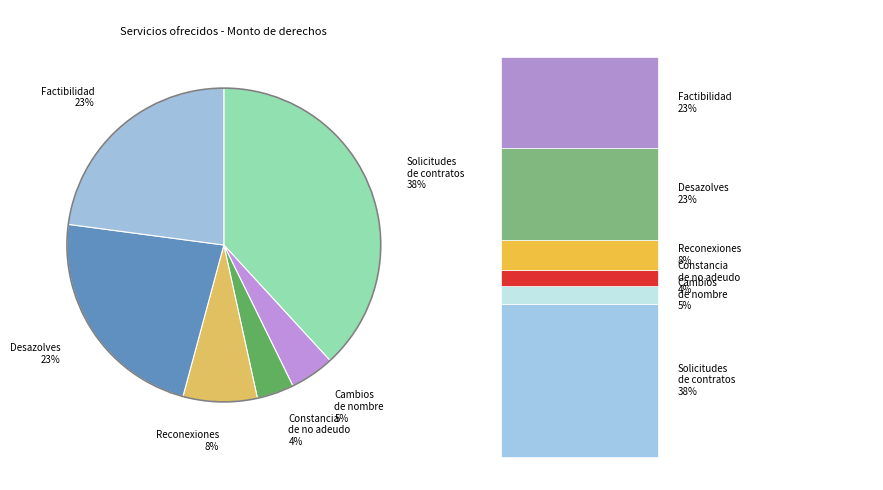

What percentage is the Cambios de nombre 5% slice, to the nearest percent?

5%